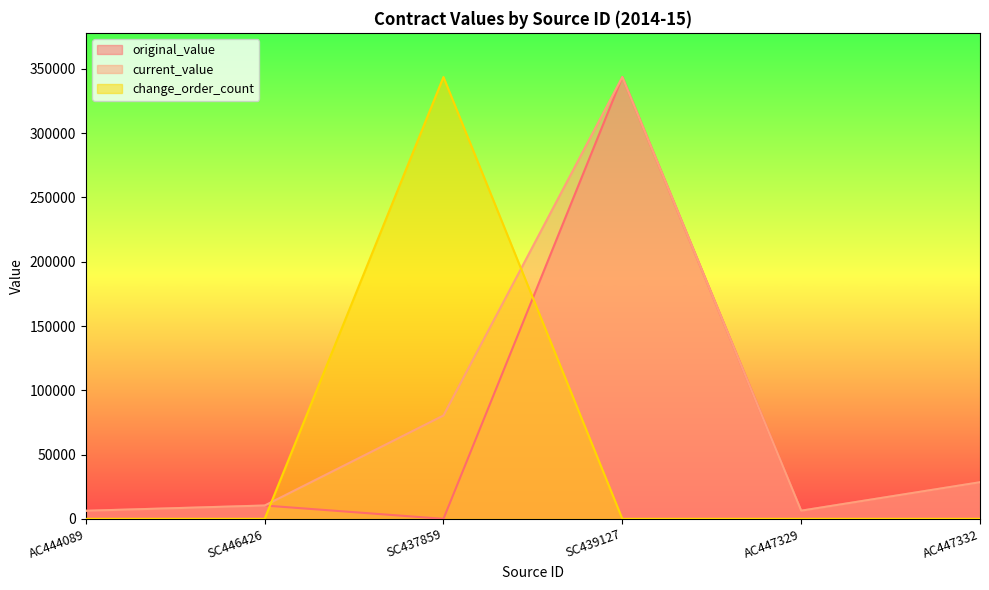

What is the spread (max minus min) of values at AC444089?

6267.5